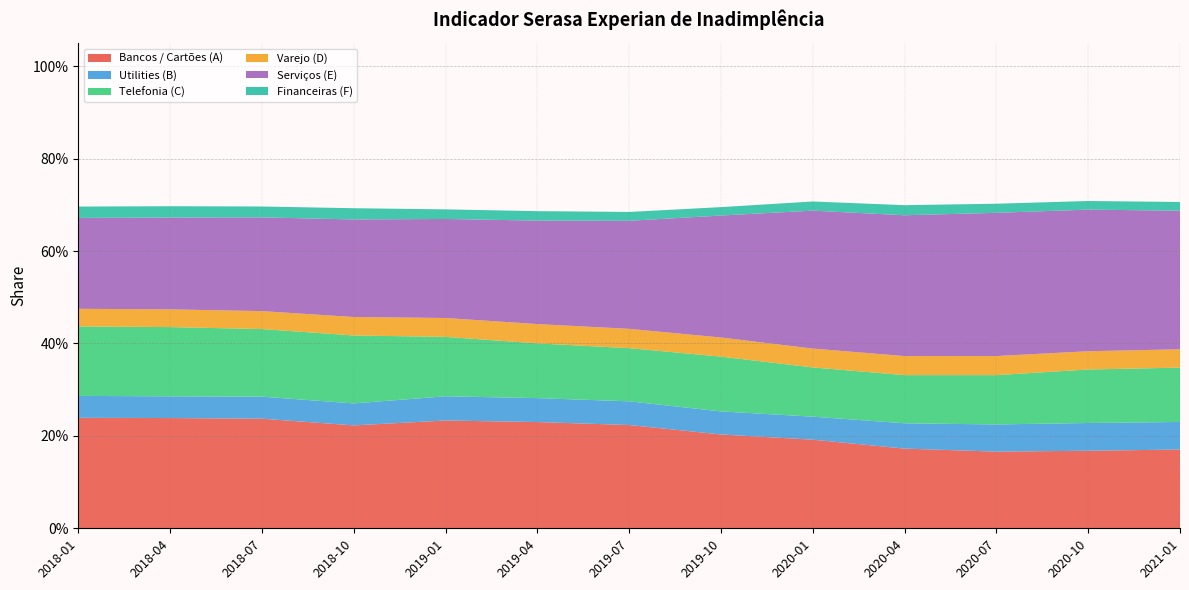

Reading left to right, transcribe all the data shown in this chart.

Bancos / Cartões (A): 0.2	0.2	0.2	0.2	0.2	0.2	0.2	0.2	0.2	0.2	0.2	0.2	0.2
Utilities (B): 0.0	0.0	0.0	0.0	0.1	0.1	0.1	0.0	0.0	0.1	0.1	0.1	0.1
Telefonia (C): 0.2	0.1	0.1	0.1	0.1	0.1	0.1	0.1	0.1	0.1	0.1	0.1	0.1
Varejo (D): 0.0	0.0	0.0	0.0	0.0	0.0	0.0	0.0	0.0	0.0	0.0	0.0	0.0
Serviços (E): 0.2	0.2	0.2	0.2	0.2	0.2	0.2	0.3	0.3	0.3	0.3	0.3	0.3
Financeiras (F): 0.0	0.0	0.0	0.0	0.0	0.0	0.0	0.0	0.0	0.0	0.0	0.0	0.0